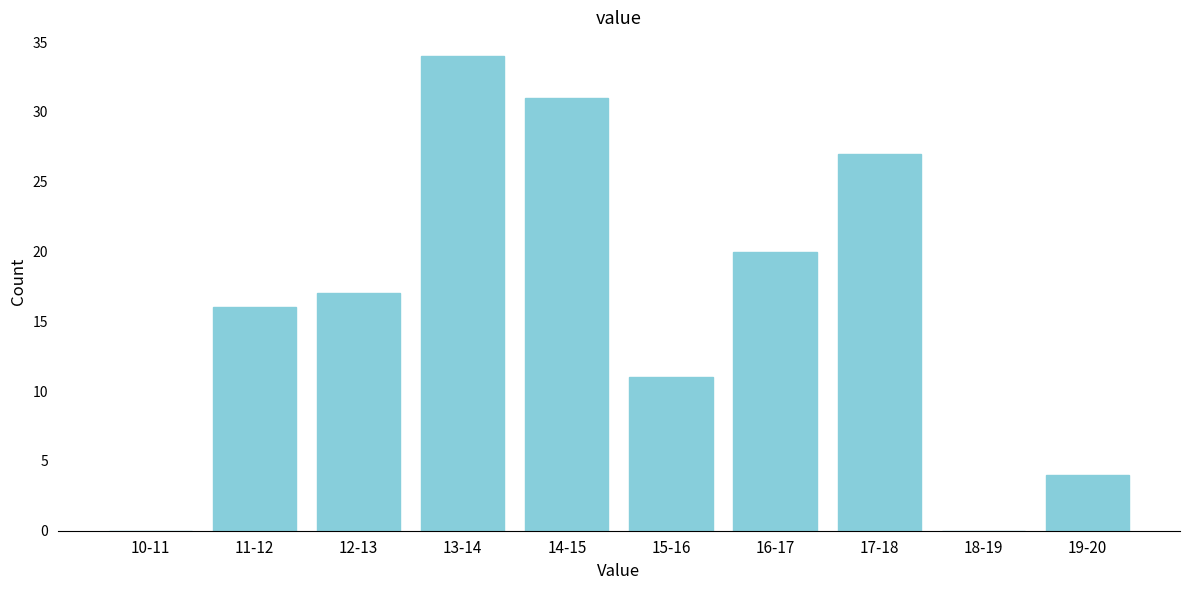

Reading right to left, list all the values displayed in this chart.

19-20=4	18-19=0	17-18=27	16-17=20	15-16=11	14-15=31	13-14=34	12-13=17	11-12=16	10-11=0